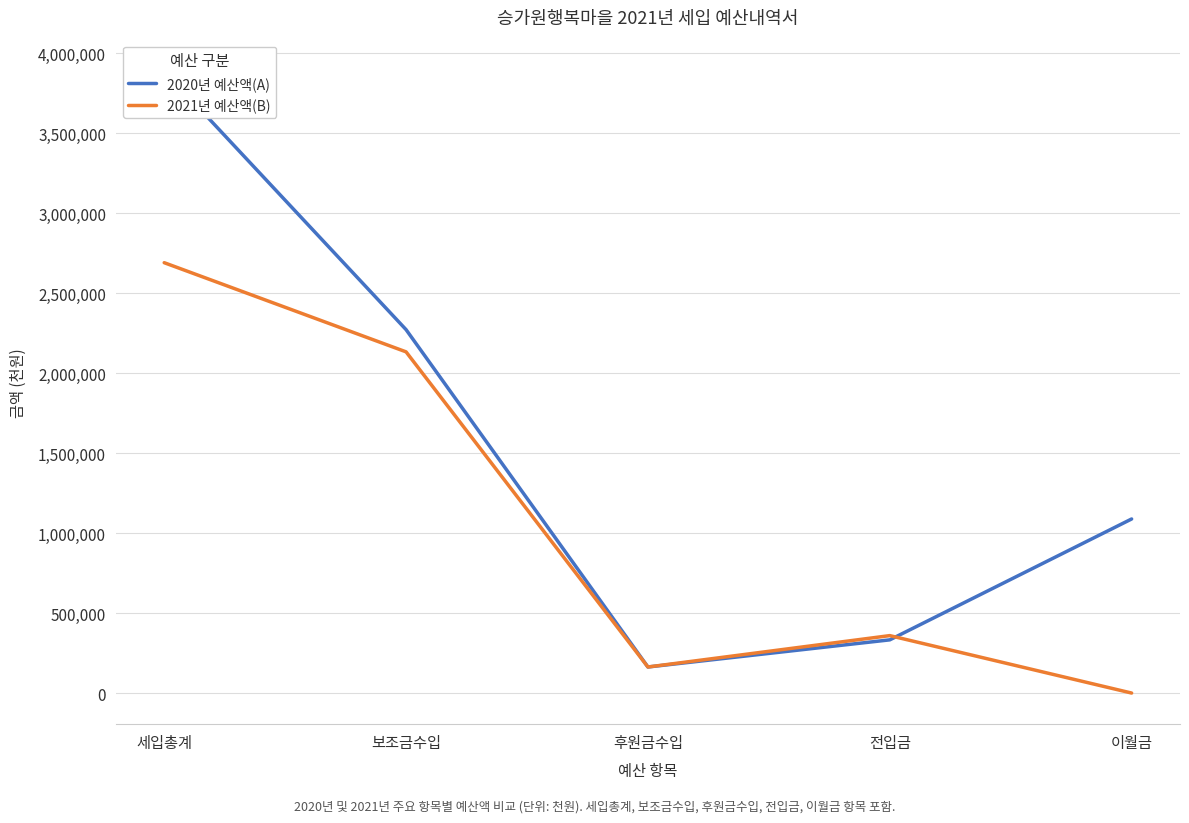

How many interior local valleys does the 2020년 예산액(A) series have?

1